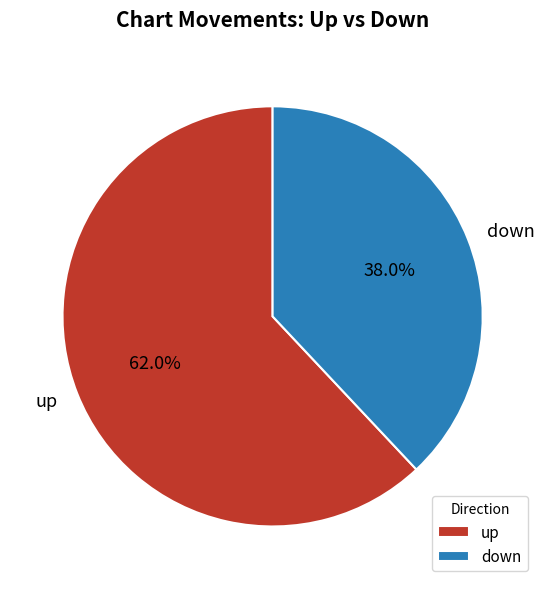

Is it true that down is 45% of the pie?

False